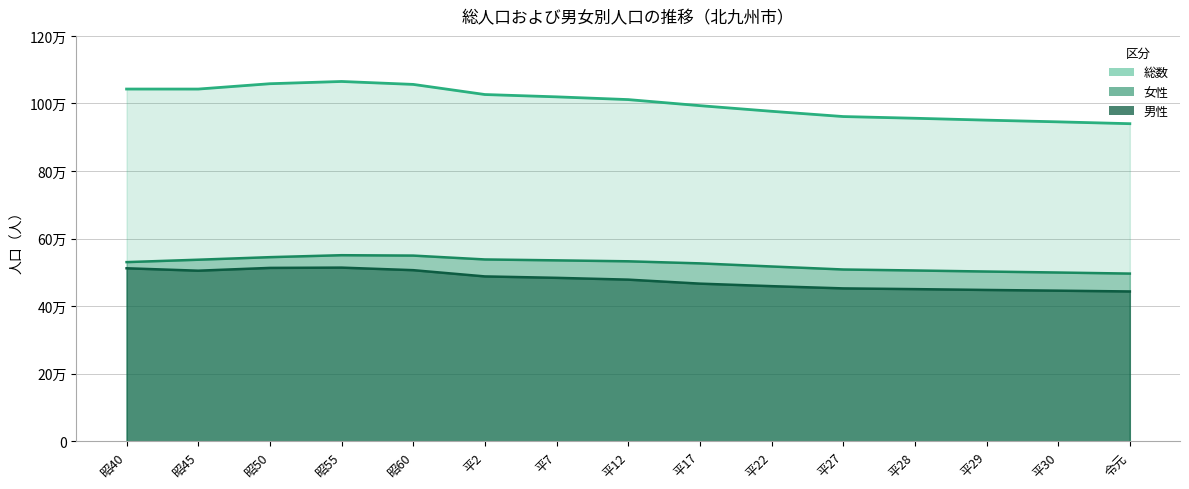

At which category is the sum across all series the highest?

昭55